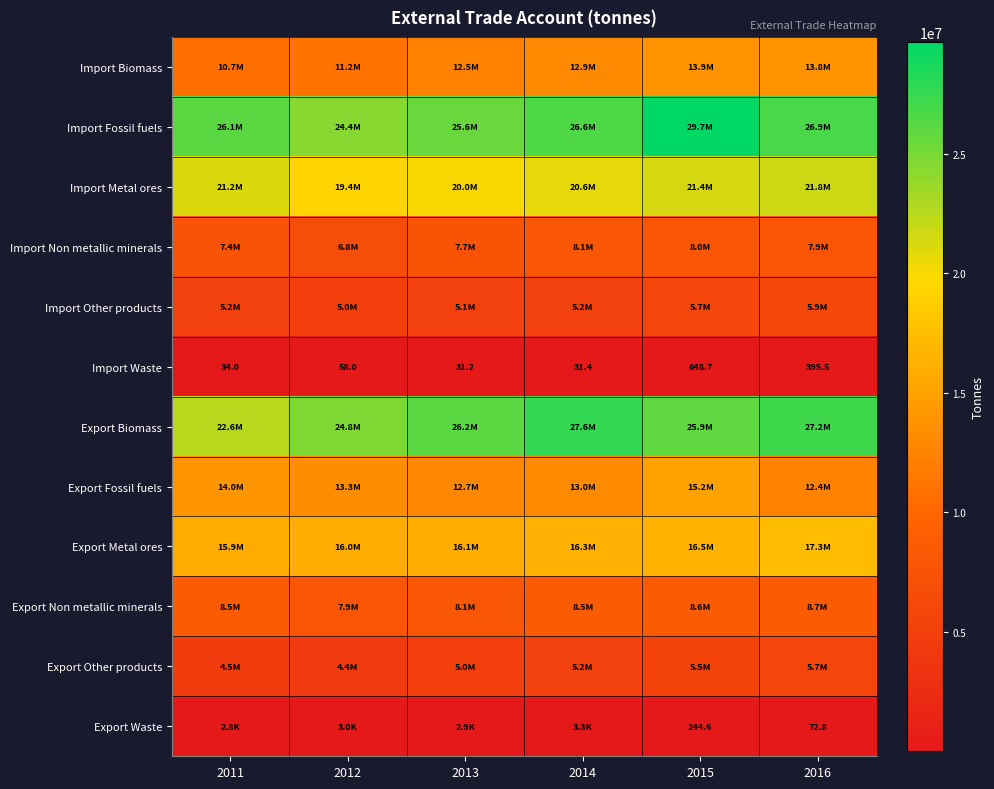

Which series has the largest total across all categories?

Import Fossil fuels